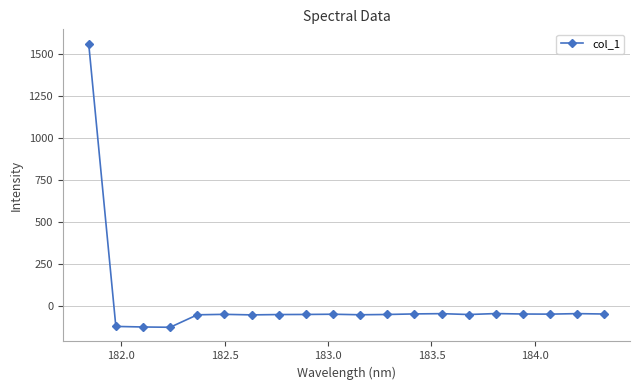

What is the average value?

18.2